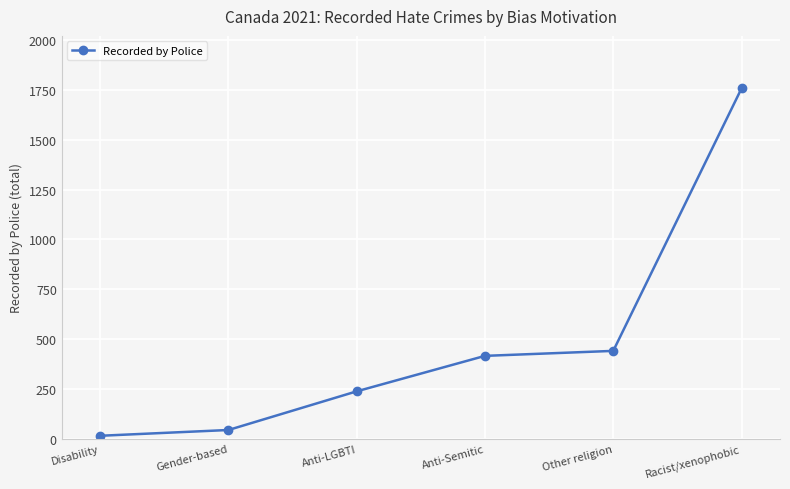

Reading left to right, what are all the values shown in this chart?

Disability=15	Gender-based=44	Anti-LGBTI=238	Anti-Semitic=416	Other religion=441	Racist/xenophobic=1758